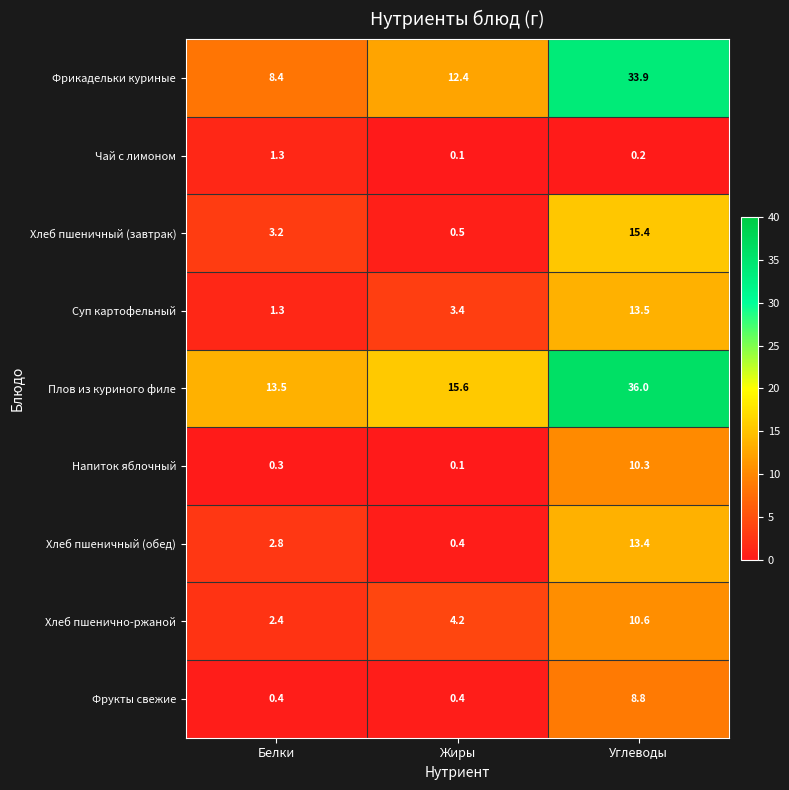

True or false: Напиток яблочный has a value of 13.7 at Углеводы.

False